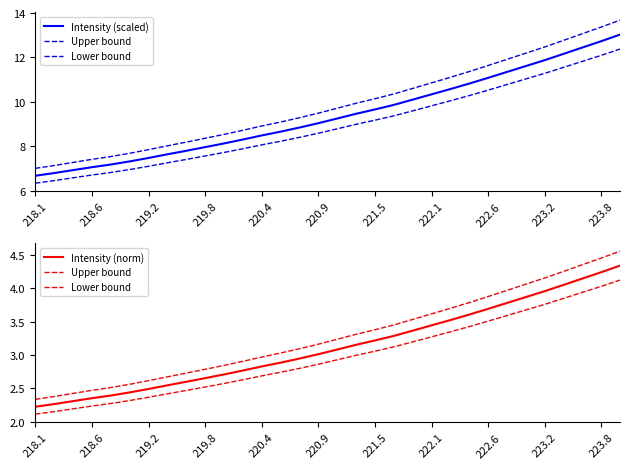

What is the difference between the second highest and minimum values in the Intensity (norm) series?

2.0